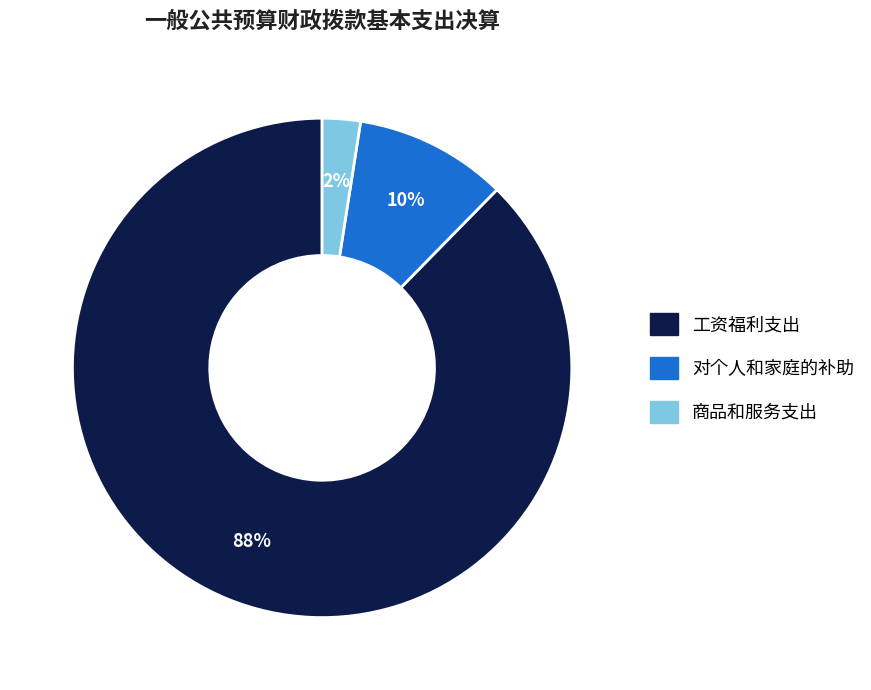

To the nearest percent, what is the average slice percentage?

33%